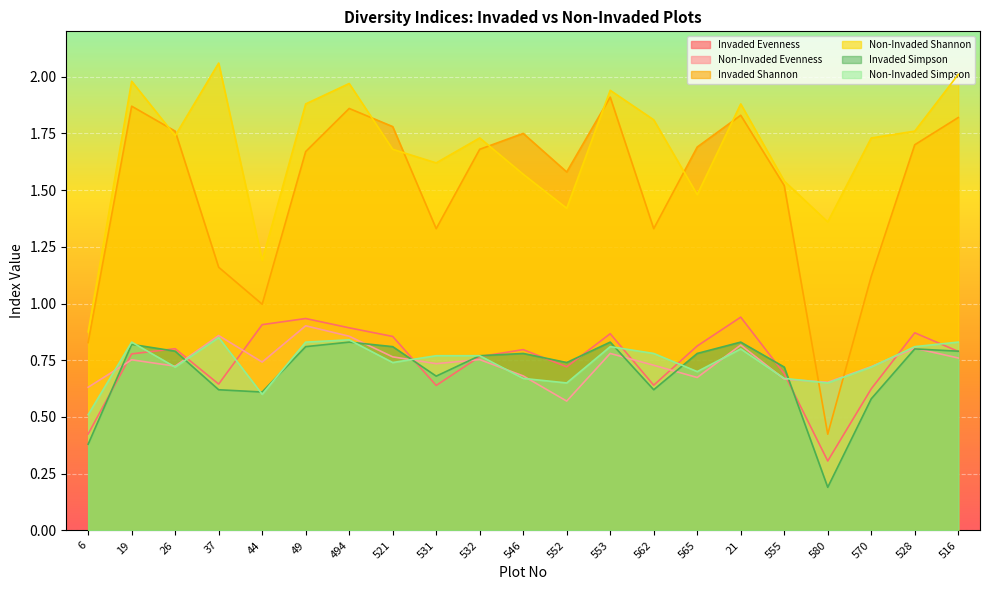

Between 552 and 37, which is larger?

552